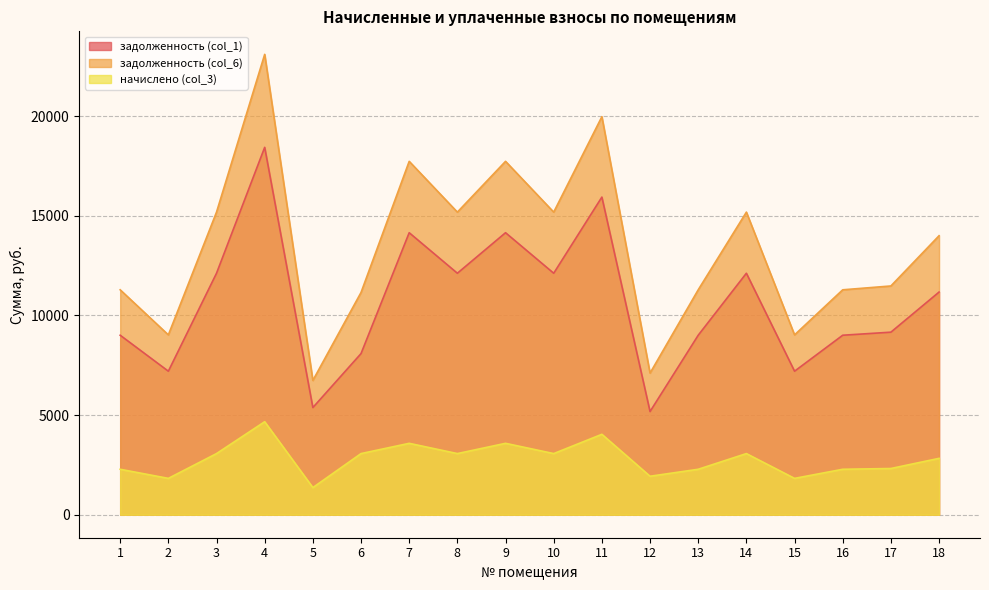

Reading left to right, what are all the values shown in this chart?

задолженность (col_1): 1=9004.8	2=7200.0	3=12115.2	4=18432.0	5=5376.0	6=8083.9	7=14148.6	8=12115.2	9=14148.6	10=12115.2	11=15936.0	12=5176.6	13=9004.8	14=12115.2	15=7200.0	16=9004.8	17=9158.4	18=11170.6
задолженность (col_6): 1=11284.1	2=9022.5	3=15181.9	4=23097.6	5=6736.8	6=11150.6	7=17730.0	8=15181.9	9=17730.0	10=15181.9	11=19969.8	12=7106.0	13=11284.1	14=15181.9	15=9022.5	16=11284.1	17=11476.6	18=13998.1
начислено (col_3): 1=2279.3	2=1822.5	3=3066.7	4=4665.6	5=1360.8	6=3066.7	7=3581.4	8=3066.7	9=3581.4	10=3066.7	11=4033.8	12=1929.4	13=2279.3	14=3066.7	15=1822.5	16=2279.3	17=2318.2	18=2827.5